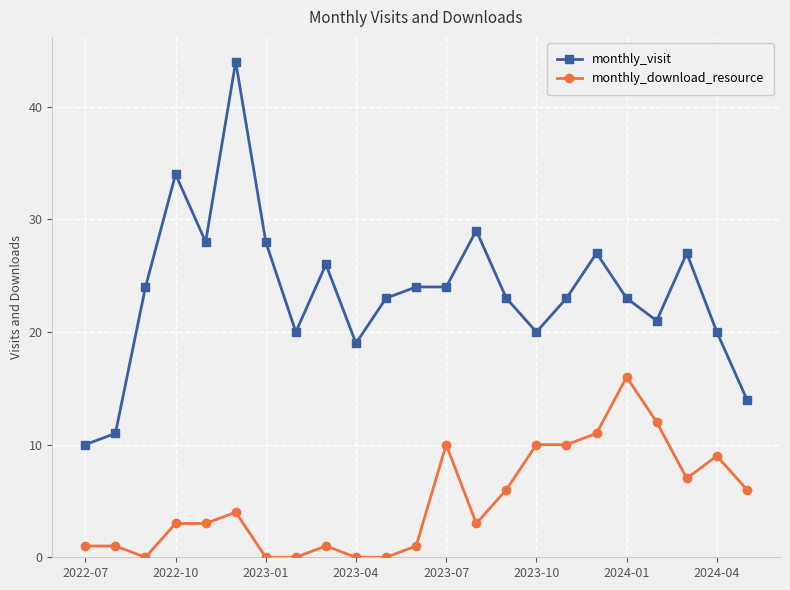

What is the difference between the maximum and second lowest values in the monthly_visit series?

33